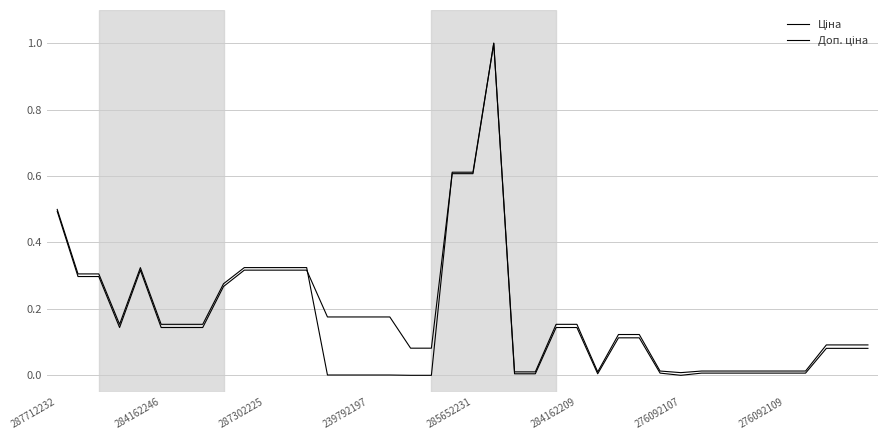

How many lines are shown in the chart?

2